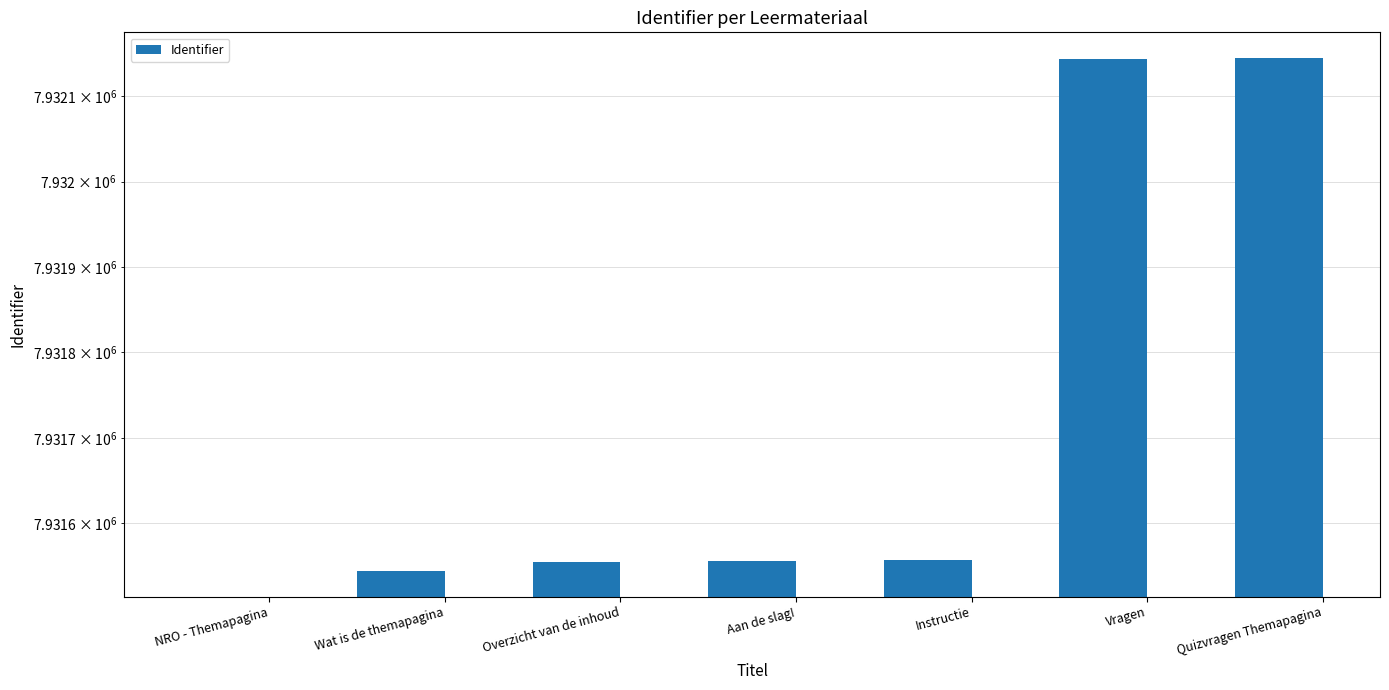

At which label is the value closest to 3966072?

Wat is de themapagina